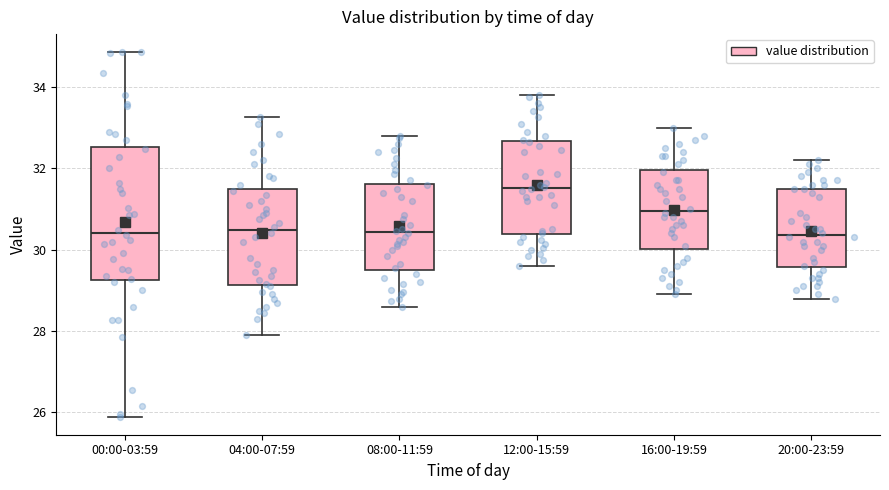

Comparing the boxes themselves (not the whiskers), which one is the tallest?

00:00-03:59